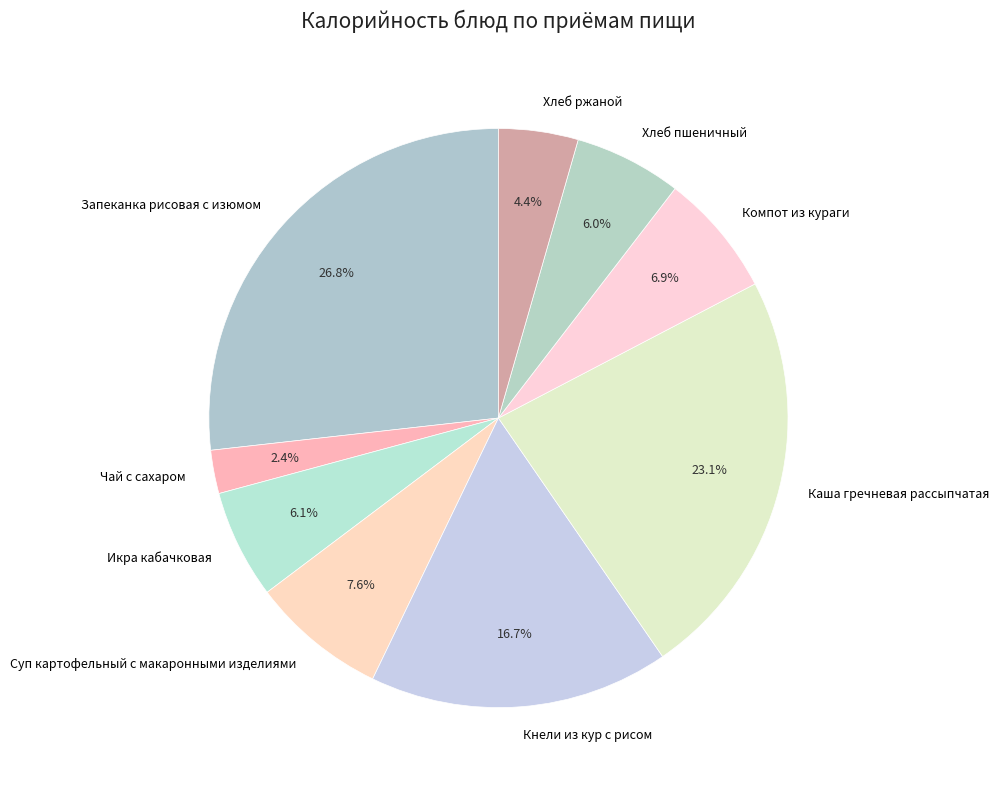

Is there any slice that represents more than half of the pie?

No